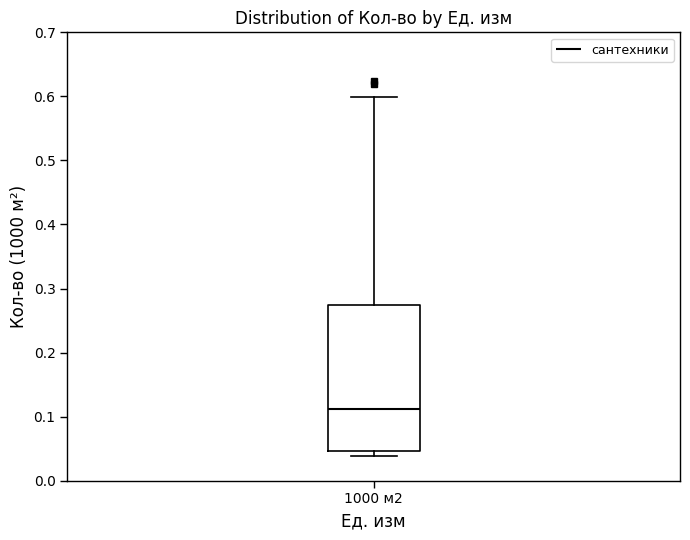

Read this box plot against the y-axis: the position of the median line, the range covered by the box, and the ends of both whiskers. The values are not printed on the chart, so give them approximately, as read against the axis.

median 0.11, box 0.05 to 0.27, whiskers 0.04 to 0.60